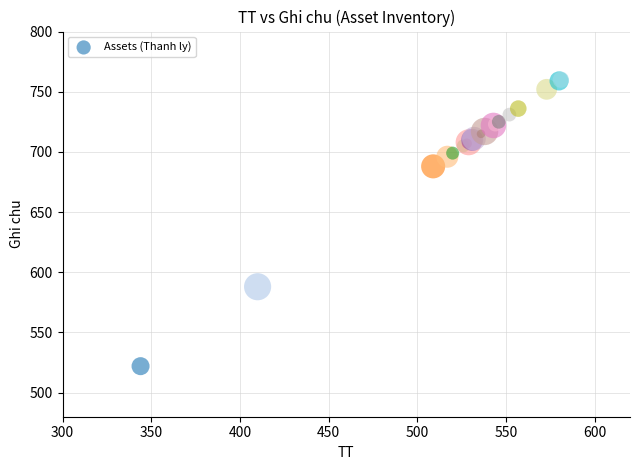

What Y value in the scatter plot is closest to 641?

688